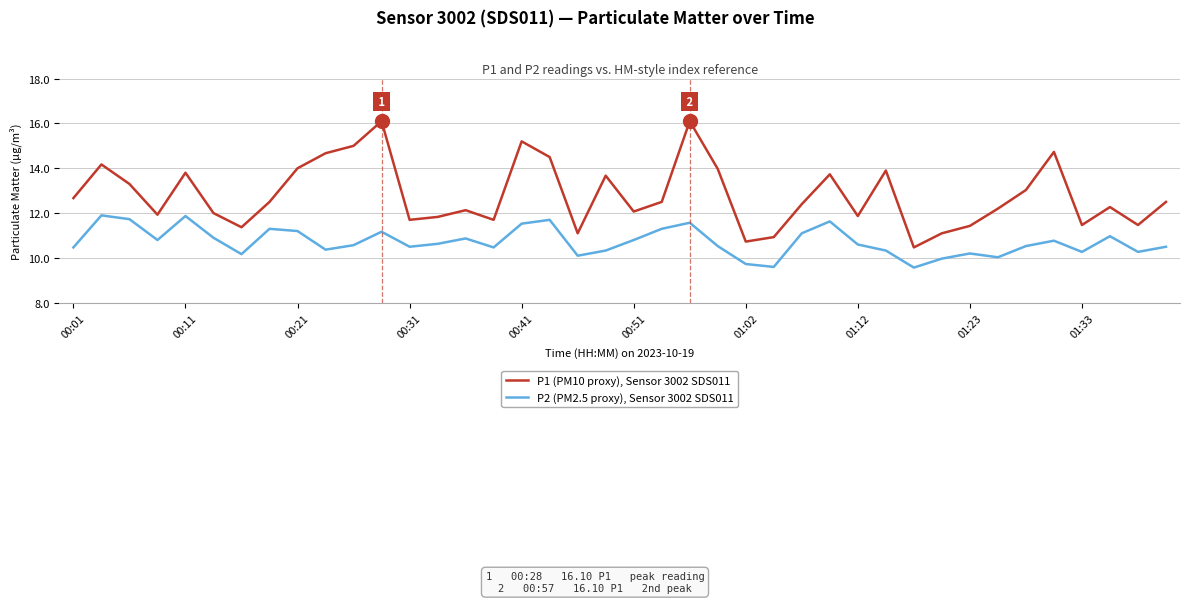

Which series has the largest range (max minus min)?

P1 (PM10 proxy), Sensor 3002 SDS011